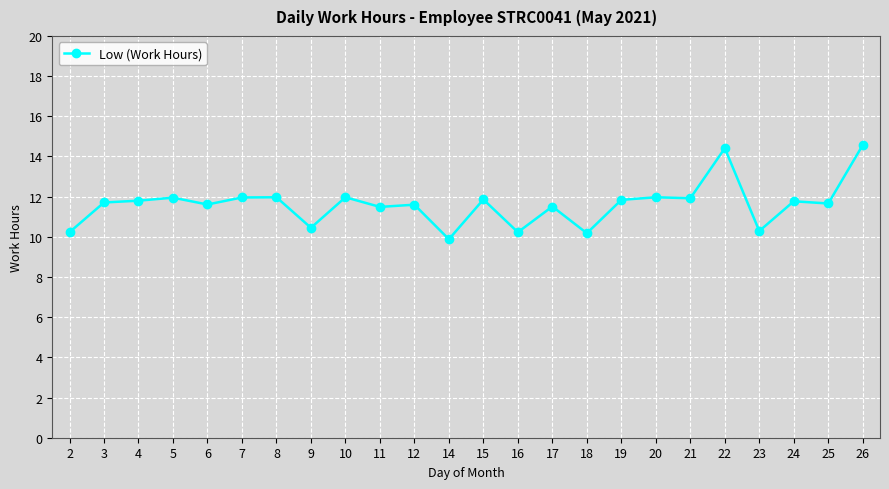

True or false: the data has more than 0 interior local peaks.

True